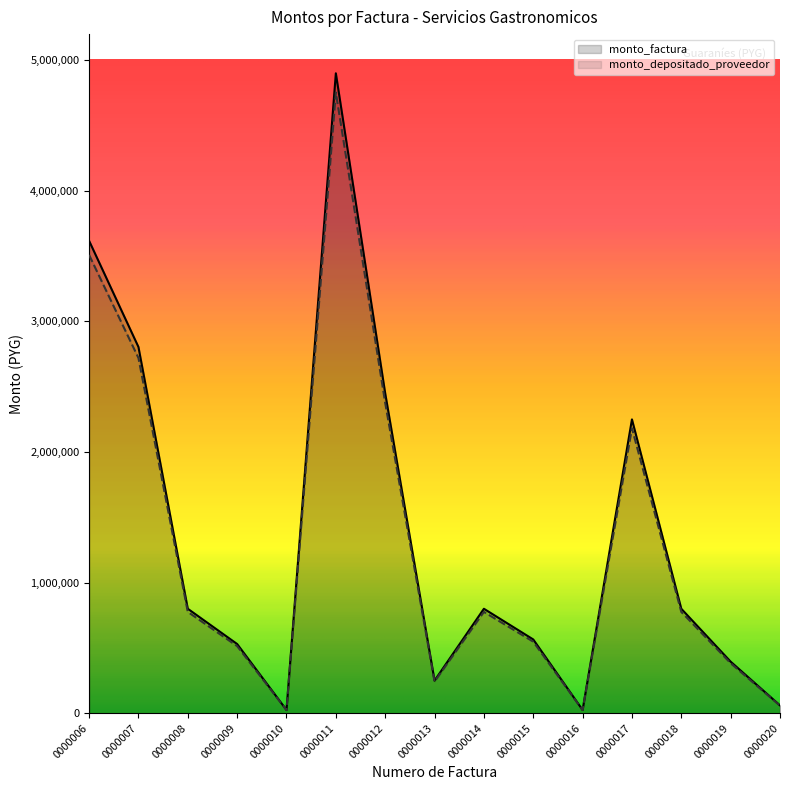

How many interior local peaks does the monto_depositado_proveedor series have?

3